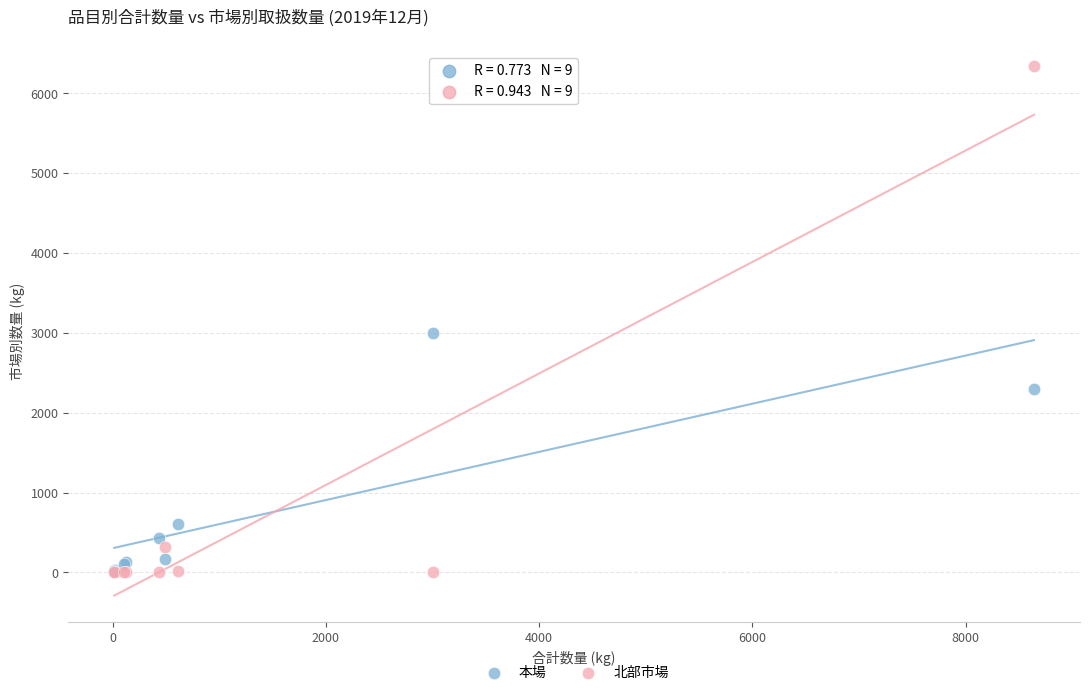

In the 本場 series, what Y value is closest to 1508?

2301